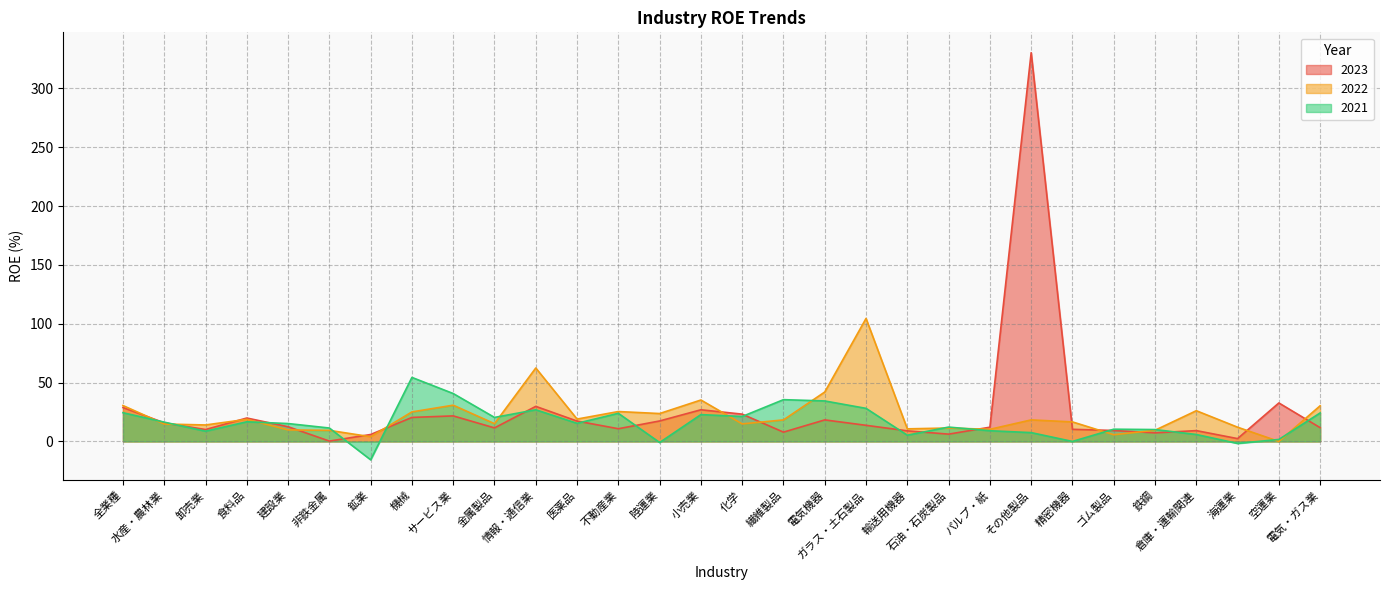

The value of 2022 at 情報・通信業 is 28.2. True or false?

False